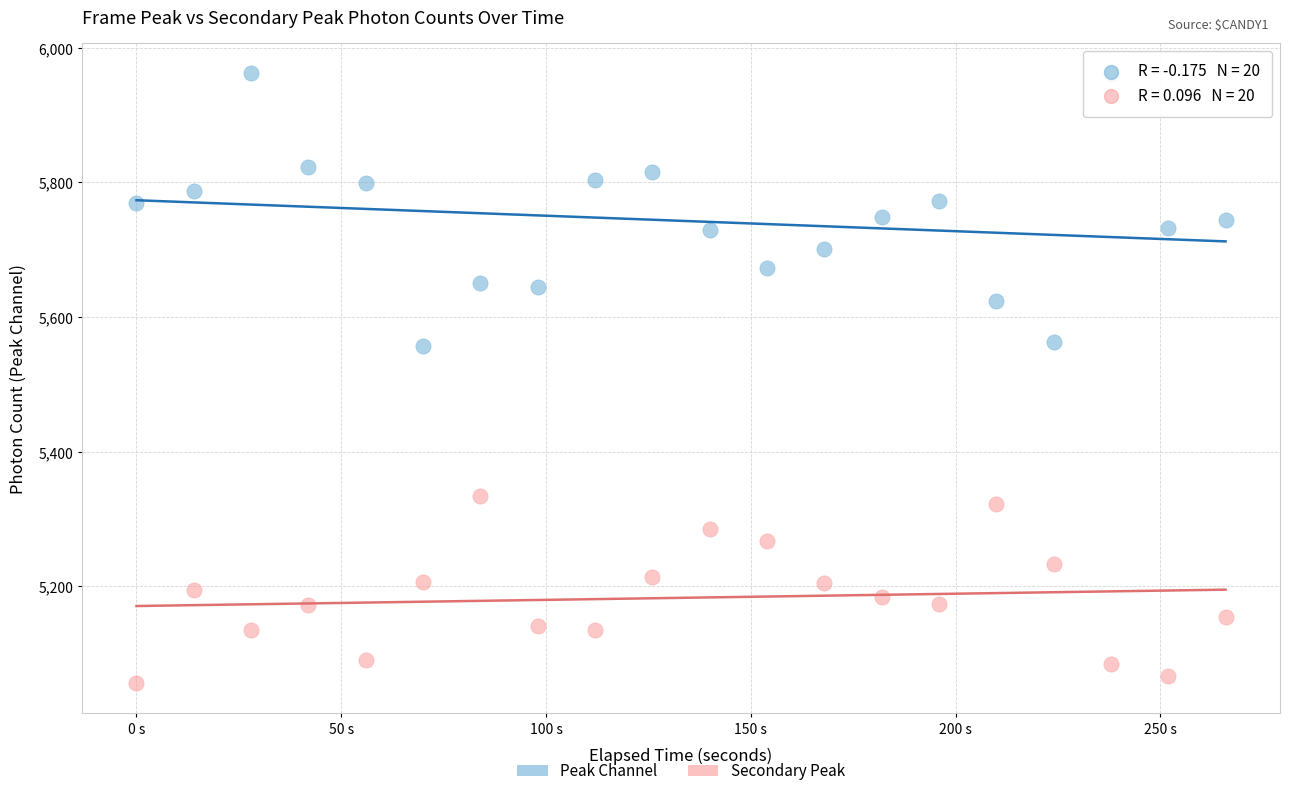

Across all data points, what is the range of Y values (max minus min)?

905